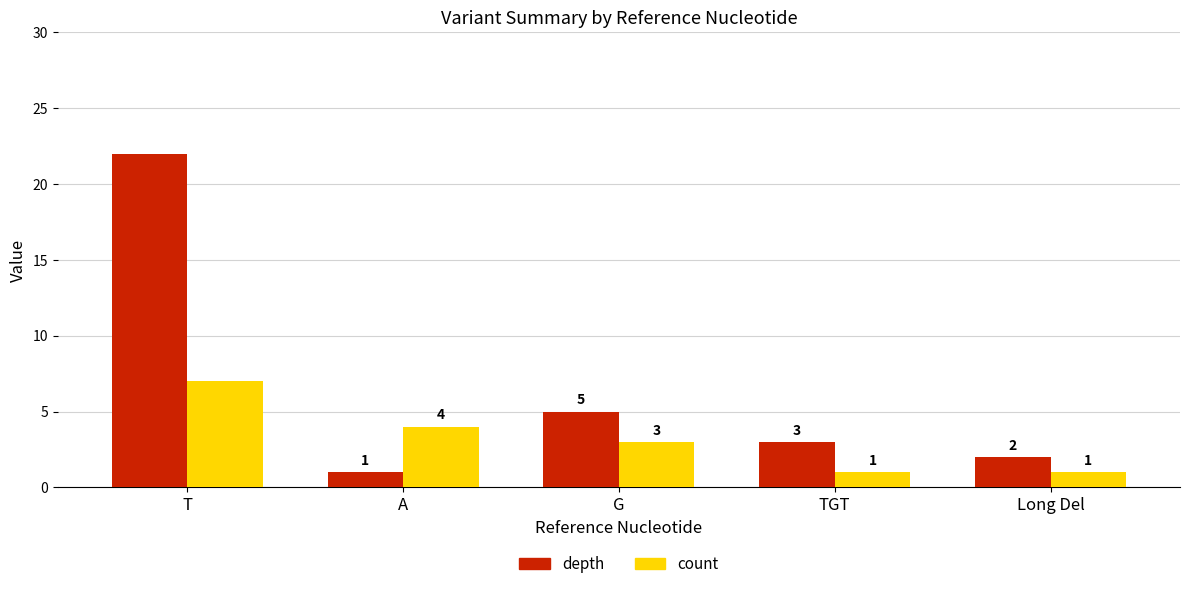

Reading left to right, extract all data points from this chart.

depth: T=22	A=1	G=5	TGT=3	Long Del=2
count: T=7	A=4	G=3	TGT=1	Long Del=1